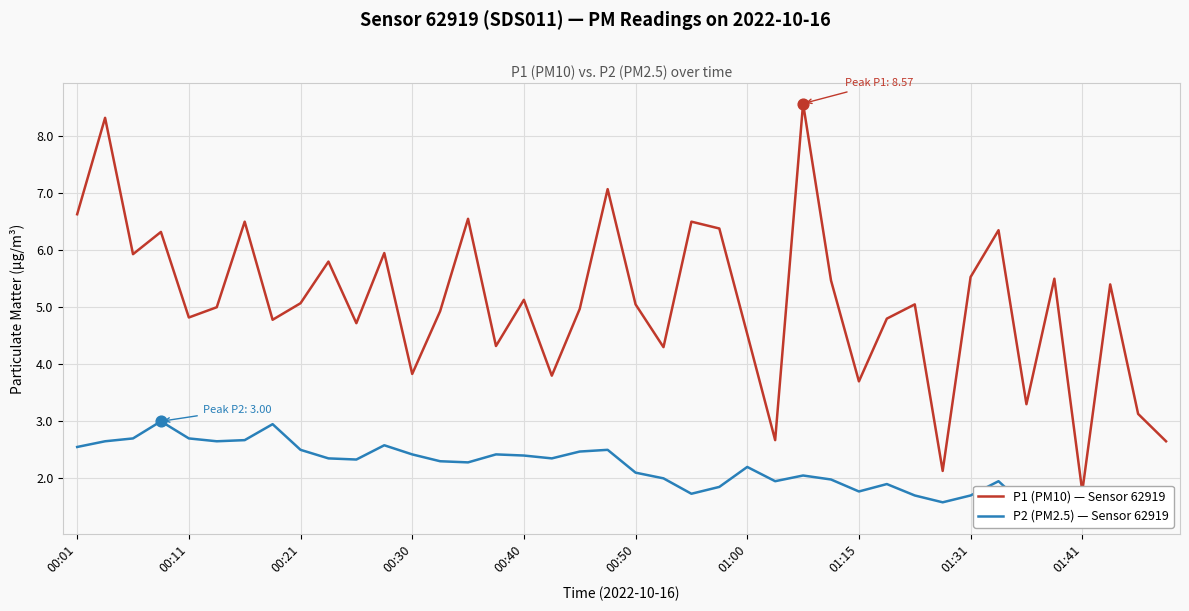

What are all the series names shown in the legend?

P1 (PM10) — Sensor 62919, P2 (PM2.5) — Sensor 62919